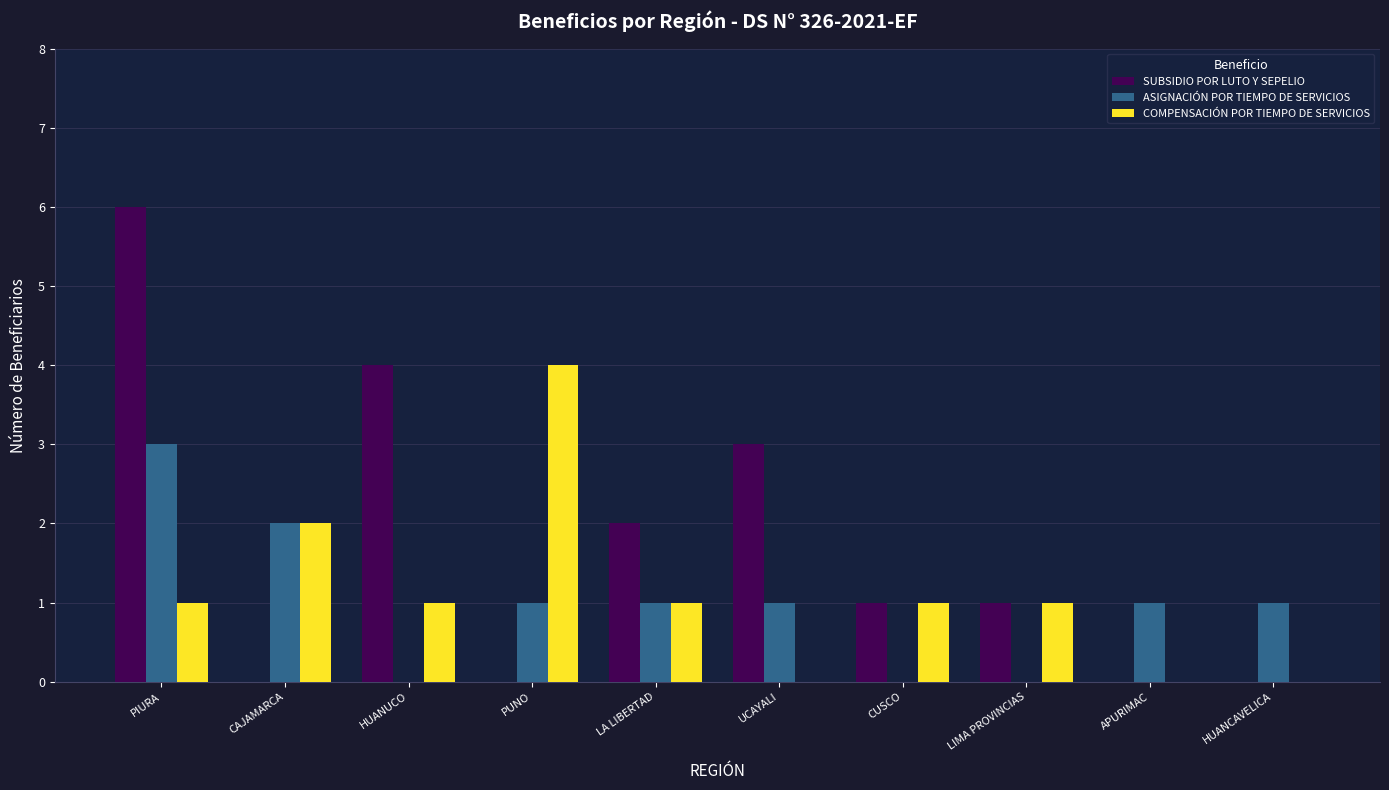

What are all the series names shown in the legend?

SUBSIDIO POR LUTO Y SEPELIO, ASIGNACIÓN POR TIEMPO DE SERVICIOS, COMPENSACIÓN POR TIEMPO DE SERVICIOS